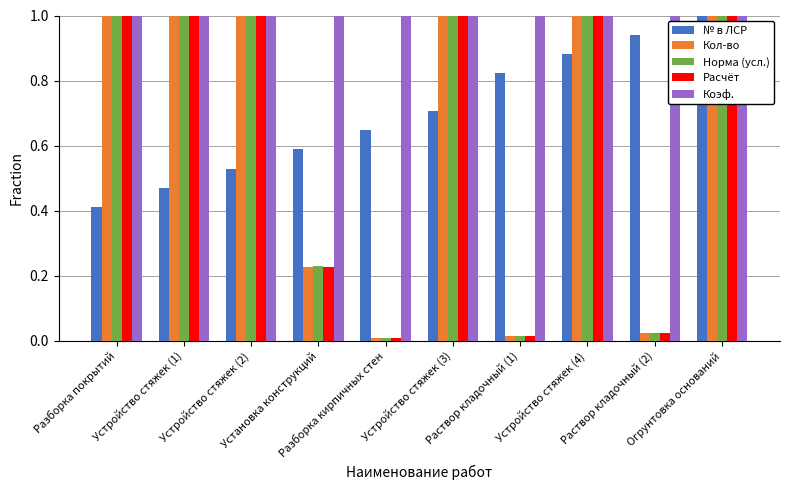

What are all the series names shown in the legend?

№ в ЛСР, Кол-во, Норма (усл.), Расчёт, Коэф.